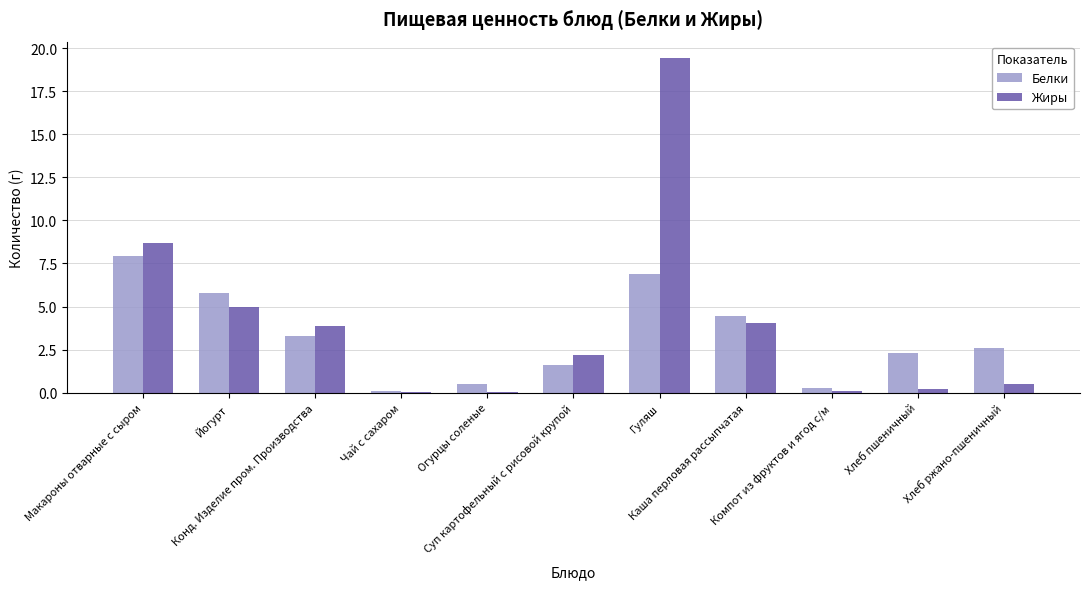

Which series has the widest spread of values?

Жиры